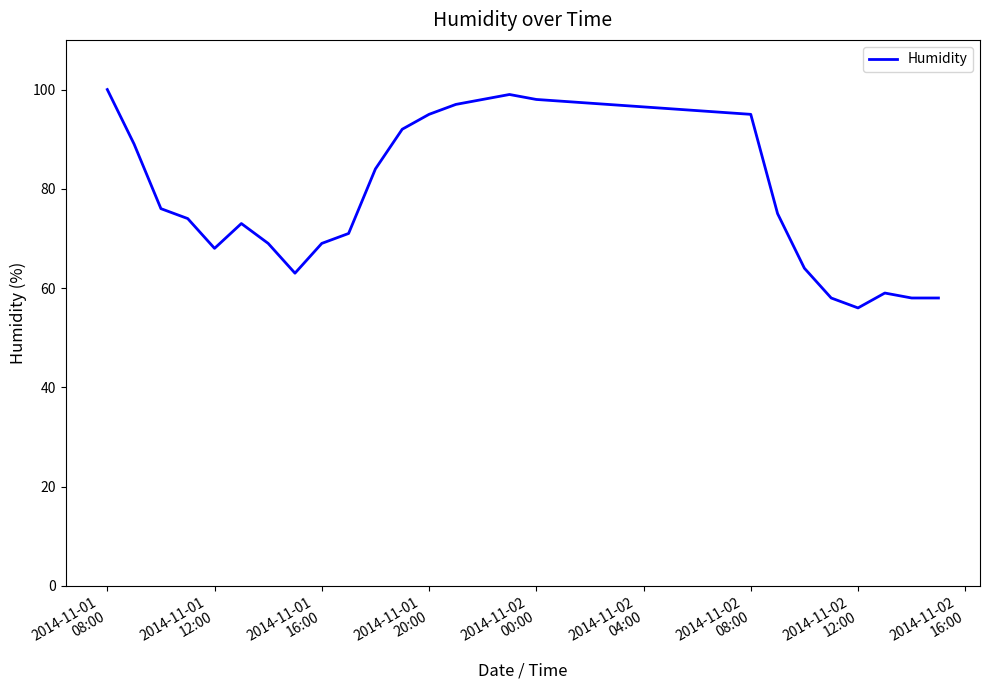

What is the smallest value displayed?

56